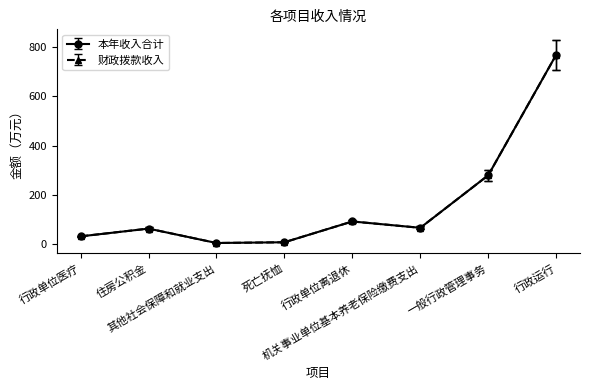

Rank the series at 其他社会保障和就业支出 from lowest to highest value.

本年收入合计, 财政拨款收入